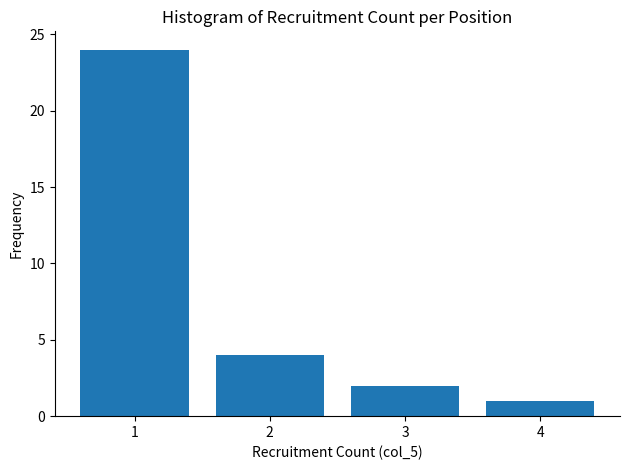

Reading left to right, extract all data points from this chart.

1=24	2=4	3=2	4=1